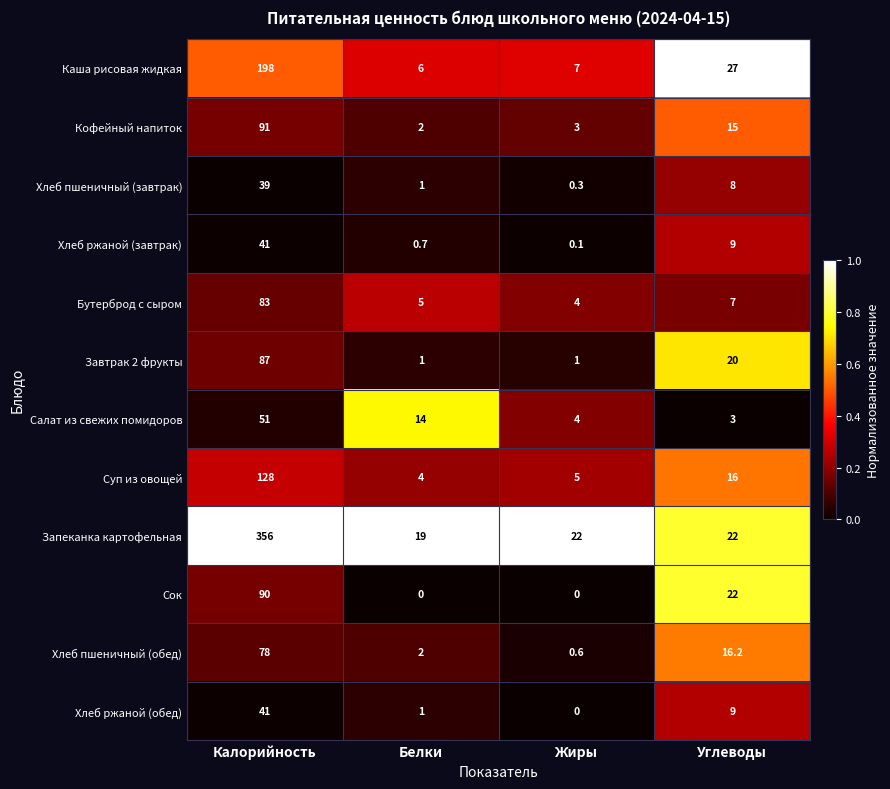

True or false: Хлеб пшеничный (завтрак) has a value of 24.8 at Калорийность.

False